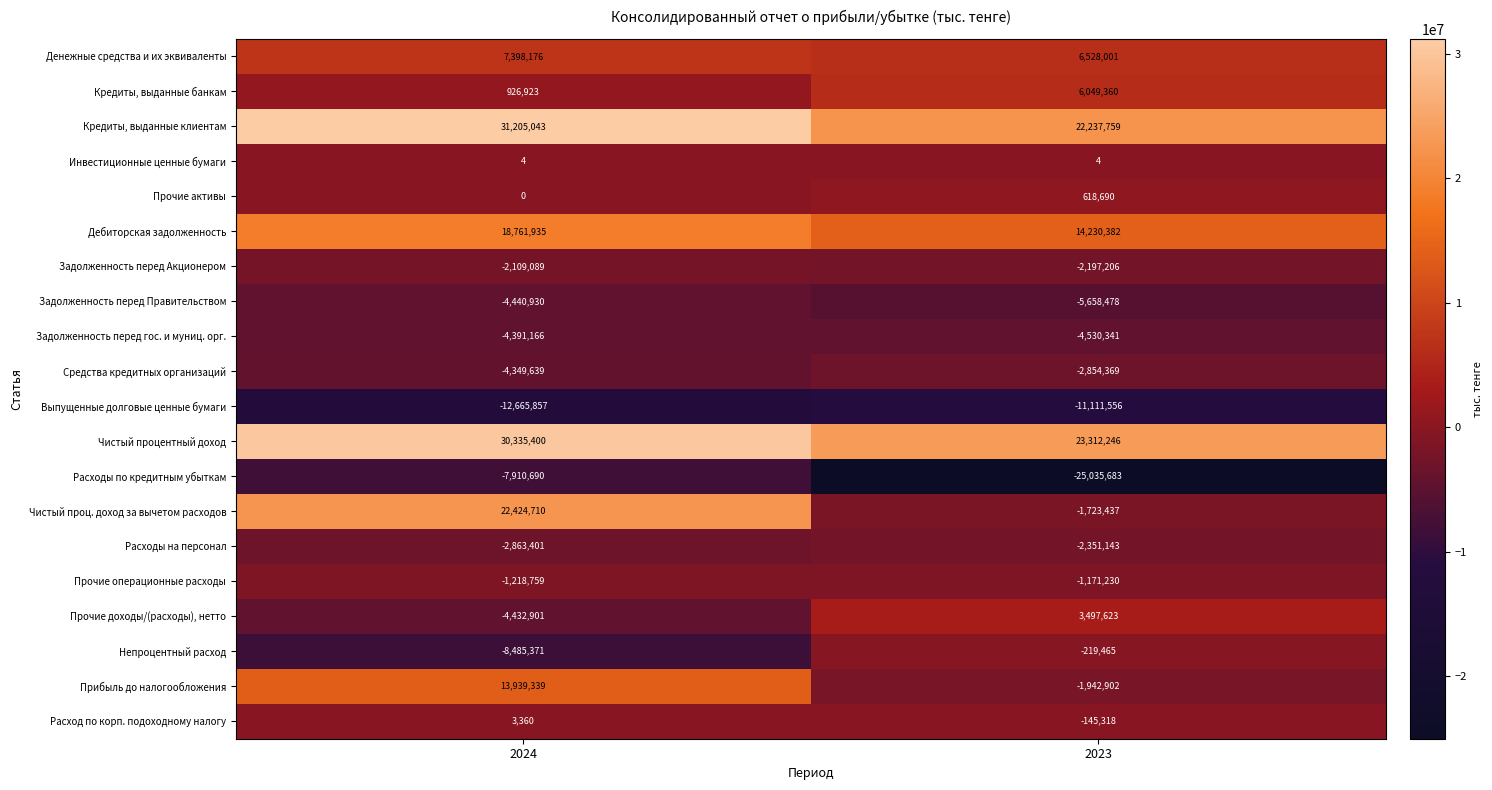

Which series has the largest total across all categories?

Чистый процентный доход